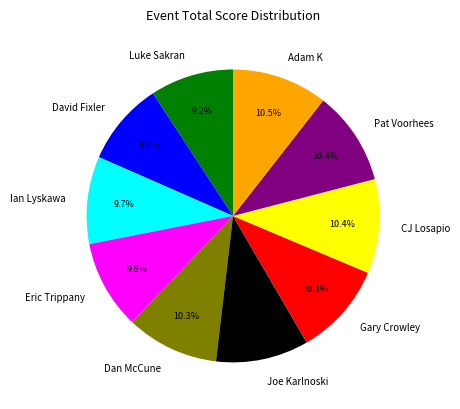

What is the ratio of the value at Joe Karlnoski to the value at Ian Lyskawa?

1.1